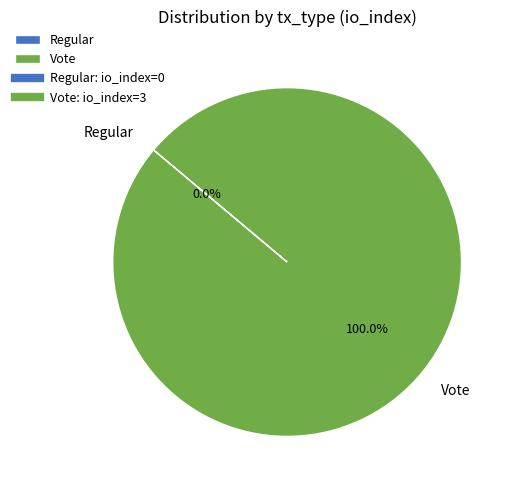

What is the total percentage of Vote and Regular?

100.0%